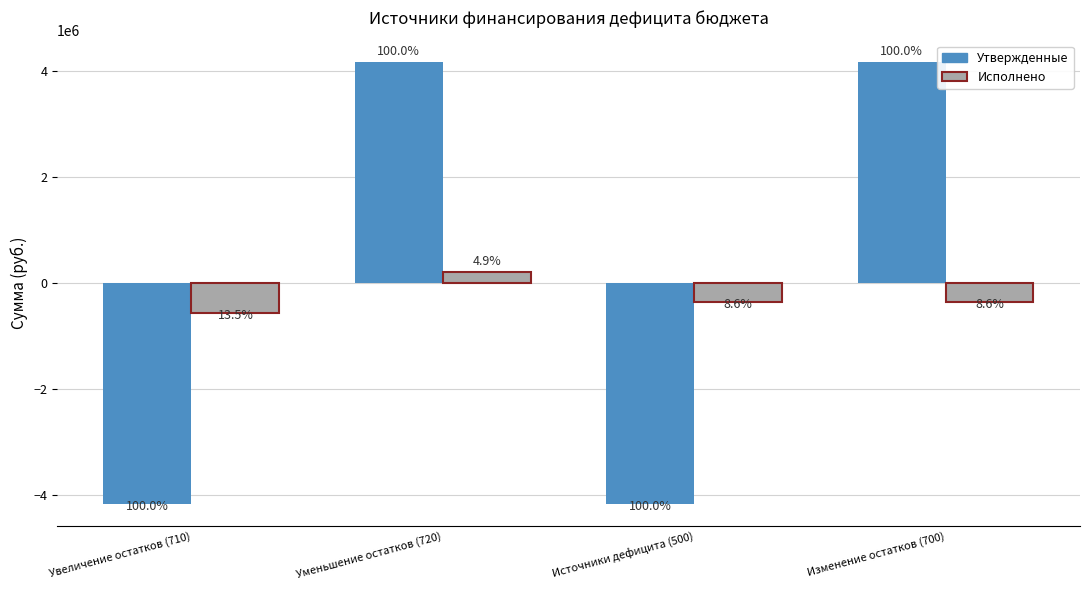

What are all the series names shown in the legend?

Утвержденные, Исполнено